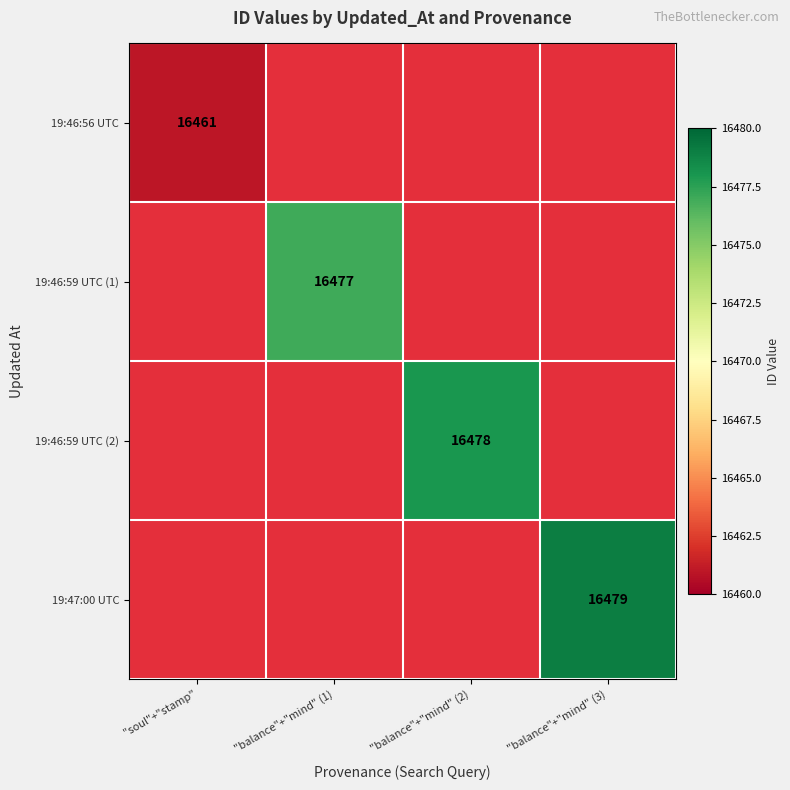

List the series in order of their peak value, highest first.

19:47:00 UTC, 19:46:59 UTC (2), 19:46:59 UTC (1), 19:46:56 UTC